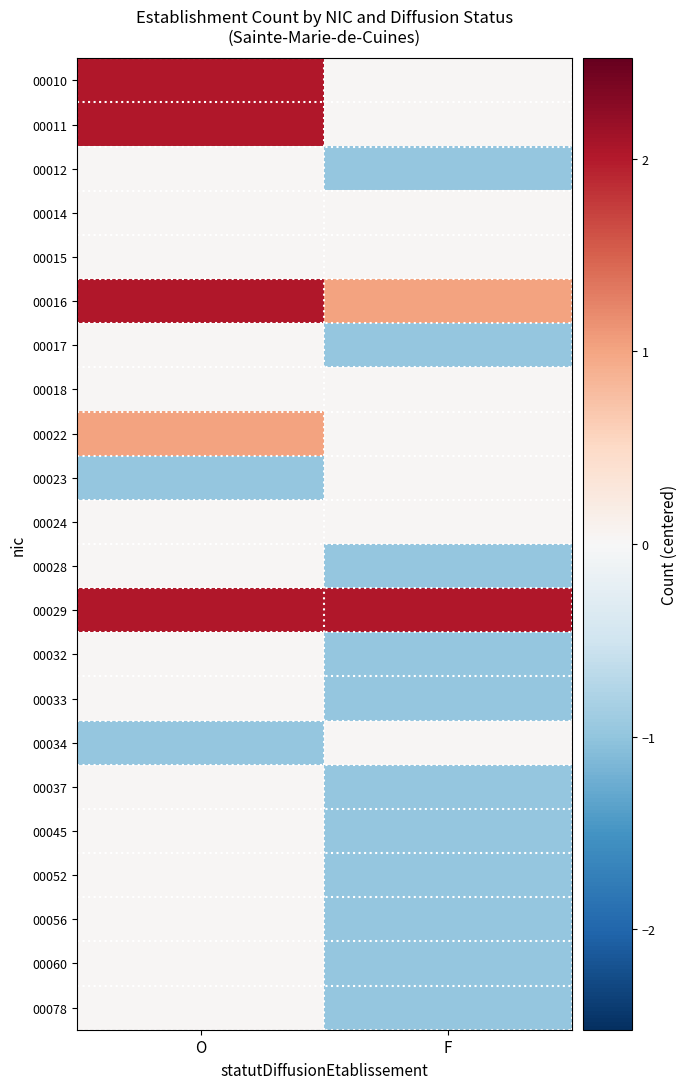

What is the maximum value shown in the chart?

2.0